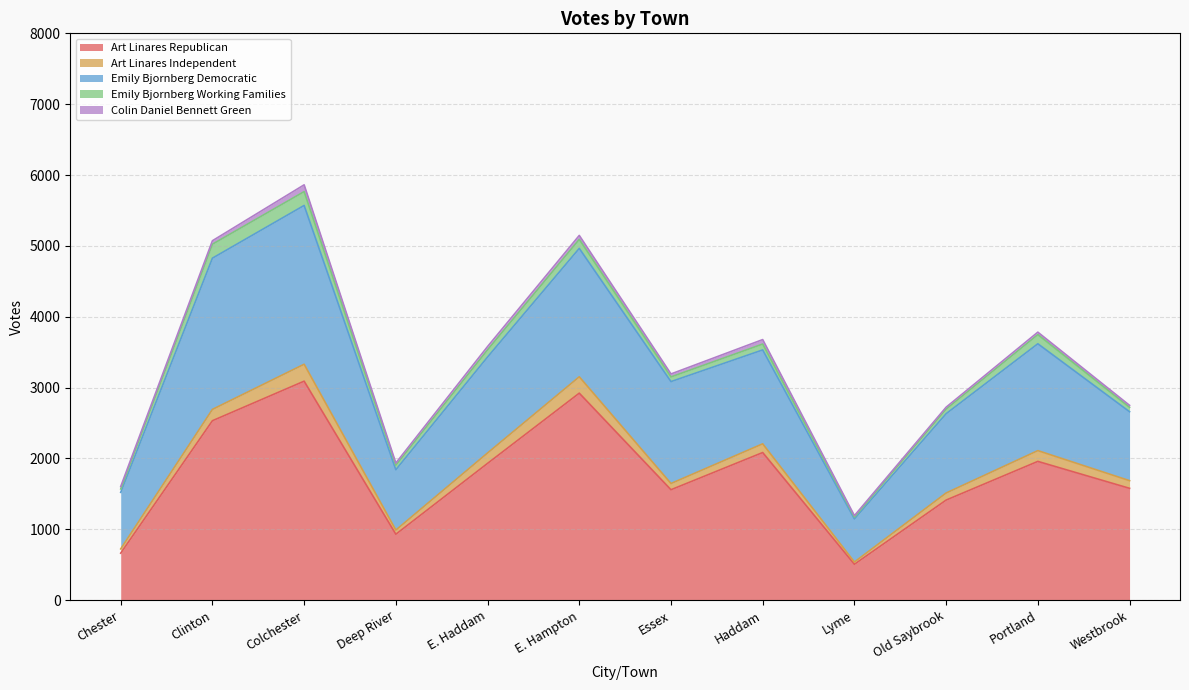

Reading left to right, extract all data points from this chart.

Art Linares Republican: Chester=664	Clinton=2533	Colchester=3091	Deep River=931	E. Haddam=1931	E. Hampton=2922	Essex=1559	Haddam=2084	Lyme=507	Old Saybrook=1413	Portland=1959	Westbrook=1579
Art Linares Independent: Chester=60	Clinton=160	Colchester=239	Deep River=59	E. Haddam=147	E. Hampton=231	Essex=88	Haddam=123	Lyme=32	Old Saybrook=100	Portland=152	Westbrook=108
Emily Bjornberg Democratic: Chester=798	Clinton=2134	Colchester=2241	Deep River=851	E. Haddam=1354	E. Hampton=1812	Essex=1438	Haddam=1325	Lyme=608	Old Saybrook=1119	Portland=1508	Westbrook=973
Emily Bjornberg Working Families: Chester=48	Clinton=197	Colchester=195	Deep River=64	E. Haddam=101	E. Hampton=127	Essex=66	Haddam=83	Lyme=28	Old Saybrook=65	Portland=129	Westbrook=62
Colin Daniel Bennett Green: Chester=34	Clinton=49	Colchester=96	Deep River=31	E. Haddam=47	E. Hampton=56	Essex=42	Haddam=63	Lyme=19	Old Saybrook=27	Portland=35	Westbrook=28